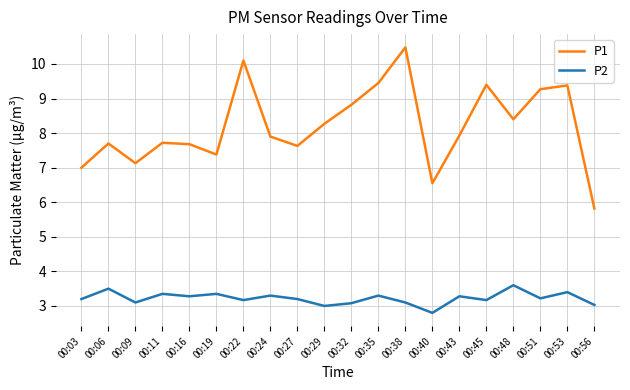

How many series are shown in this chart?

2